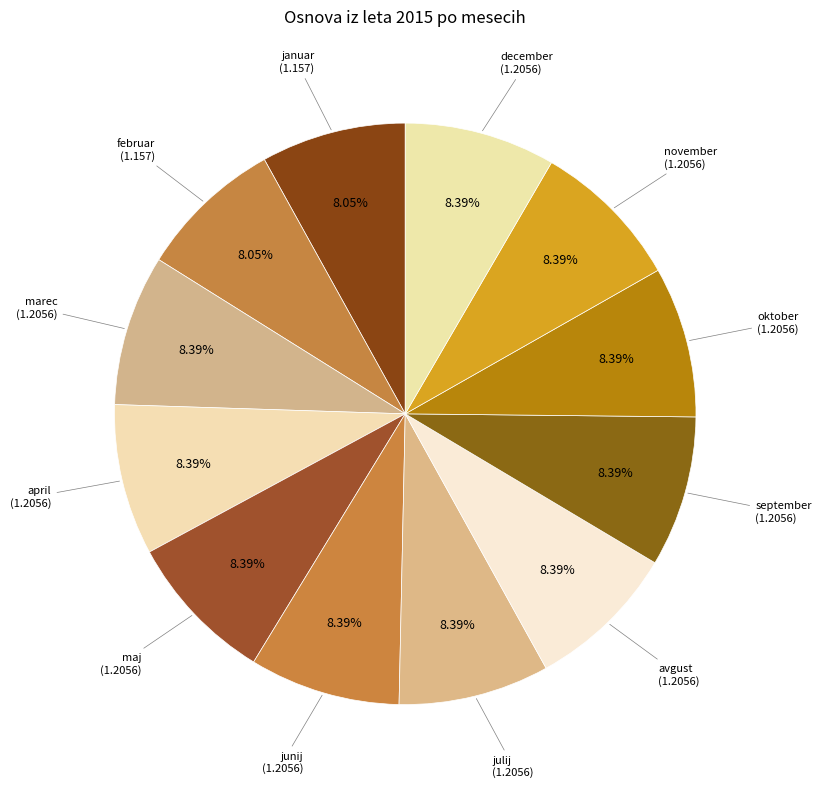

Is it true that oktober is 8% of the pie?

True